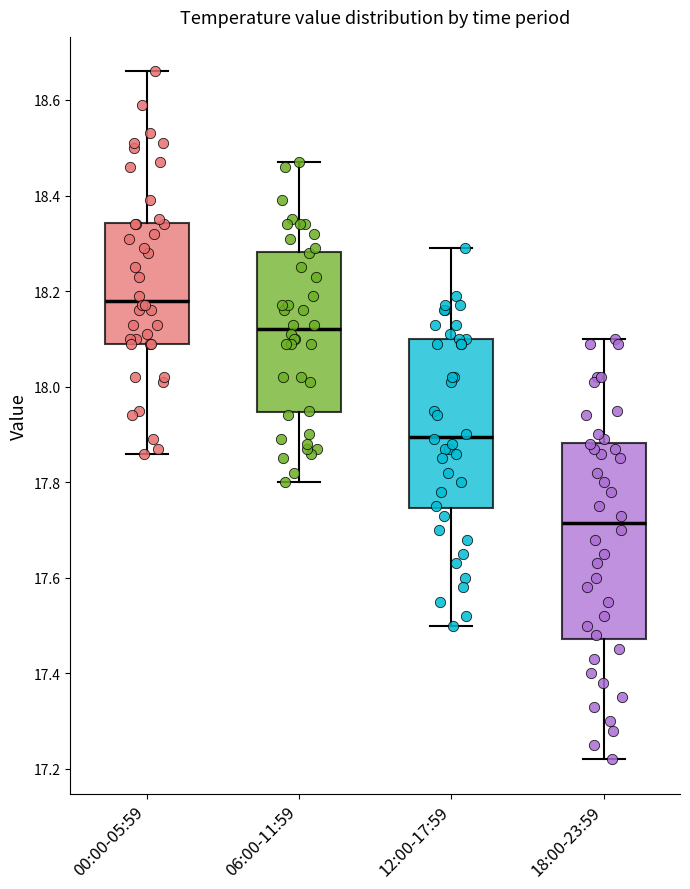

Reading left to right, read every box against the y-axis: the position of its median line, the range the box covers, and the ends of its whiskers. The values are not printed on the chart, so give them approximately, as read against the axis.

00:00-05:59: median 18.18, box 18.10 to 18.34, whiskers 17.86 to 18.66
06:00-11:59: median 18.12, box 17.94 to 18.28, whiskers 17.80 to 18.48
12:00-17:59: median 17.90, box 17.74 to 18.10, whiskers 17.50 to 18.30
18:00-23:59: median 17.72, box 17.48 to 17.88, whiskers 17.22 to 18.10